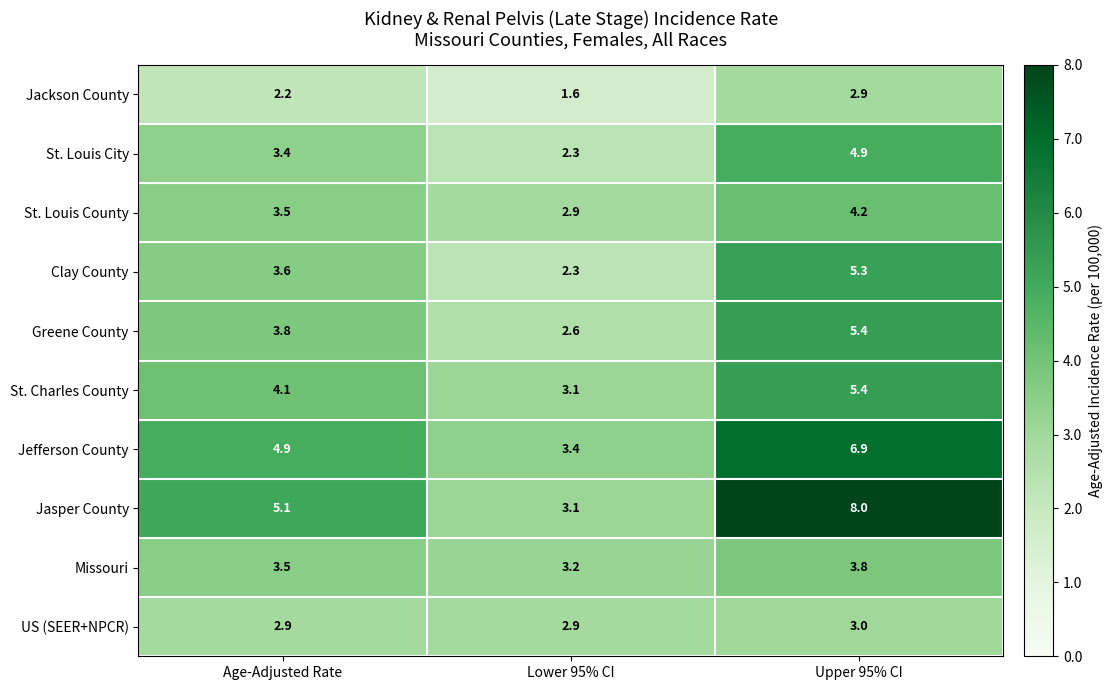

Which series changed the most between Age-Adjusted Rate and Lower 95% CI?

Jasper County